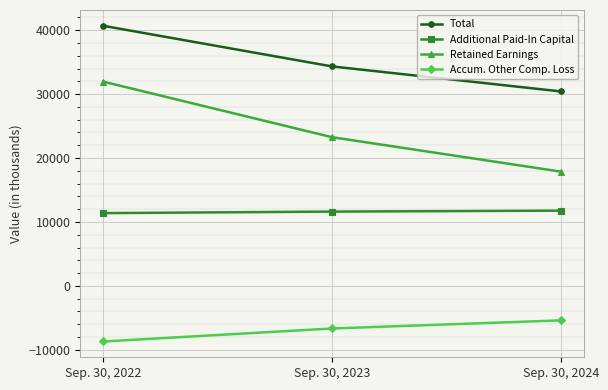

What is the difference between the Accum. Other Comp. Loss values at Sep. 30, 2023 and Sep. 30, 2024?

1271